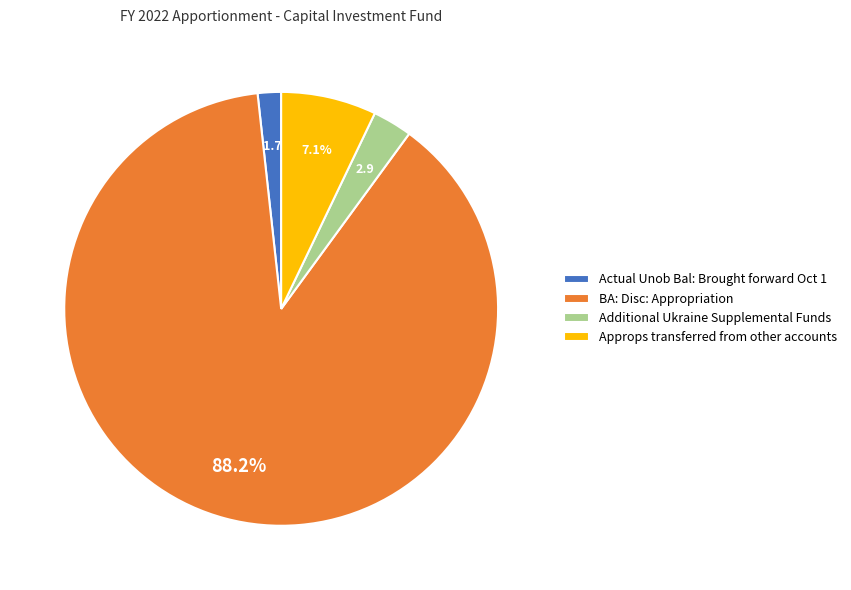

Which category has the smallest portion of the pie?

Actual Unob Bal: Brought forward Oct 1